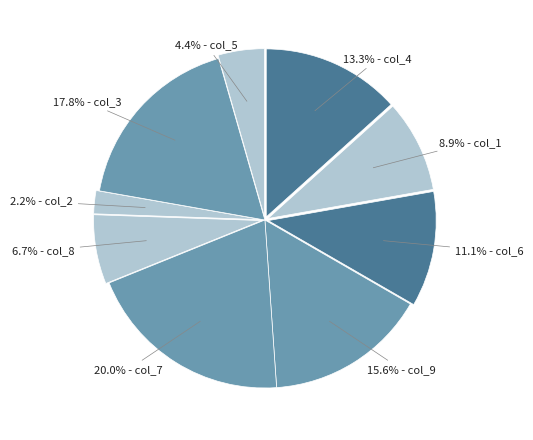

Count the number of slices in the pie.

9